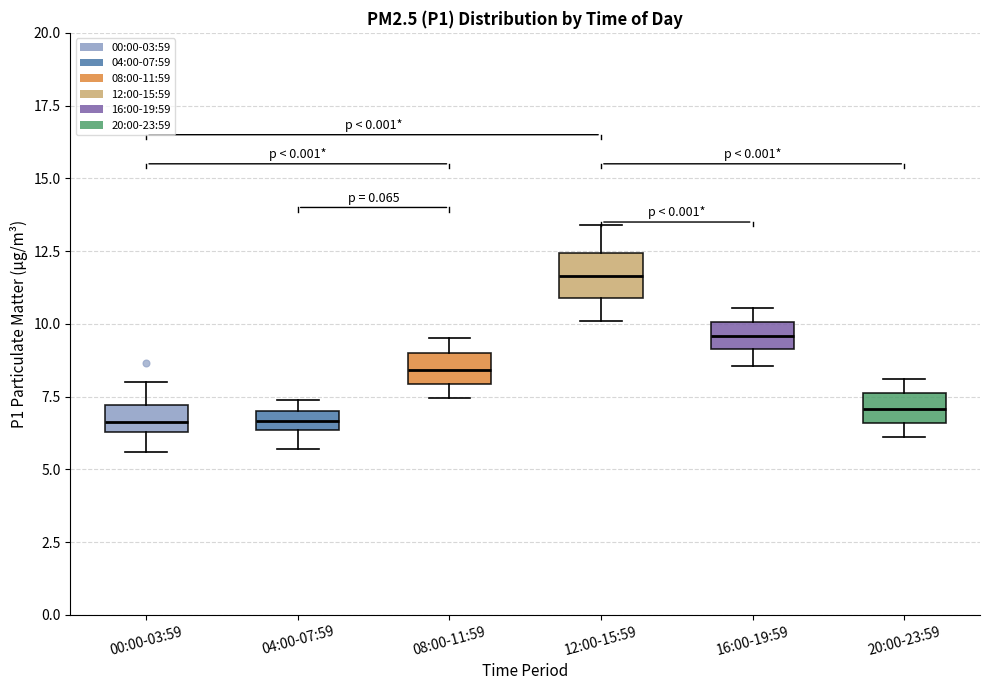

Where does the median line of the box for 12:00-15:59 sit on the y-axis? The values are not printed on the chart, so give them approximately, as read against the axis.

11.5